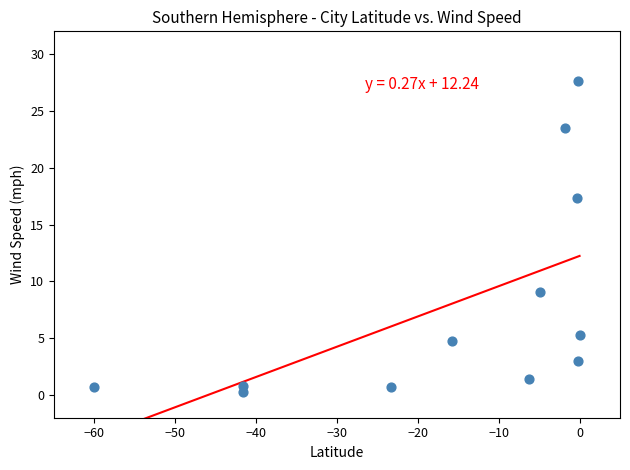

What is the average Y value?

7.9